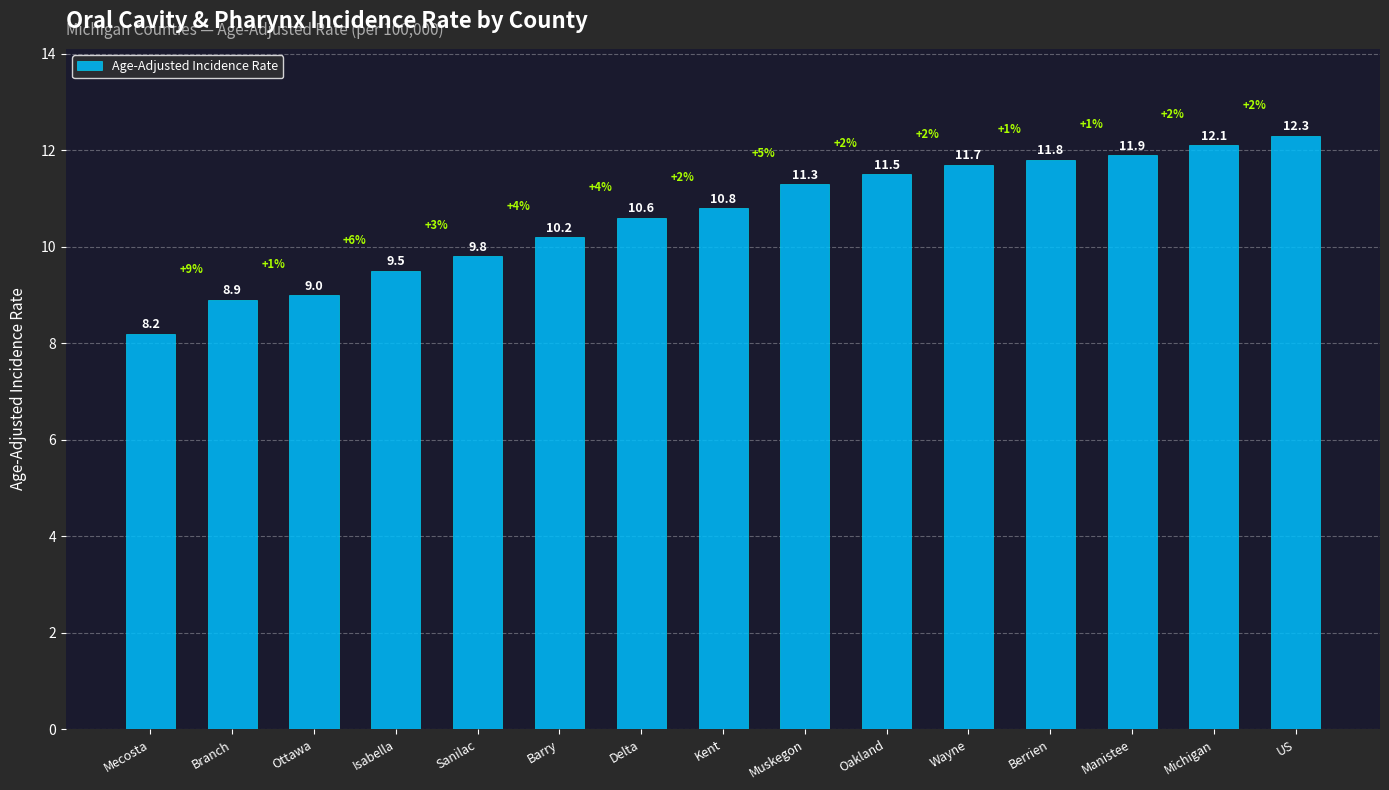

Between Barry and Berrien, which is larger?

Berrien